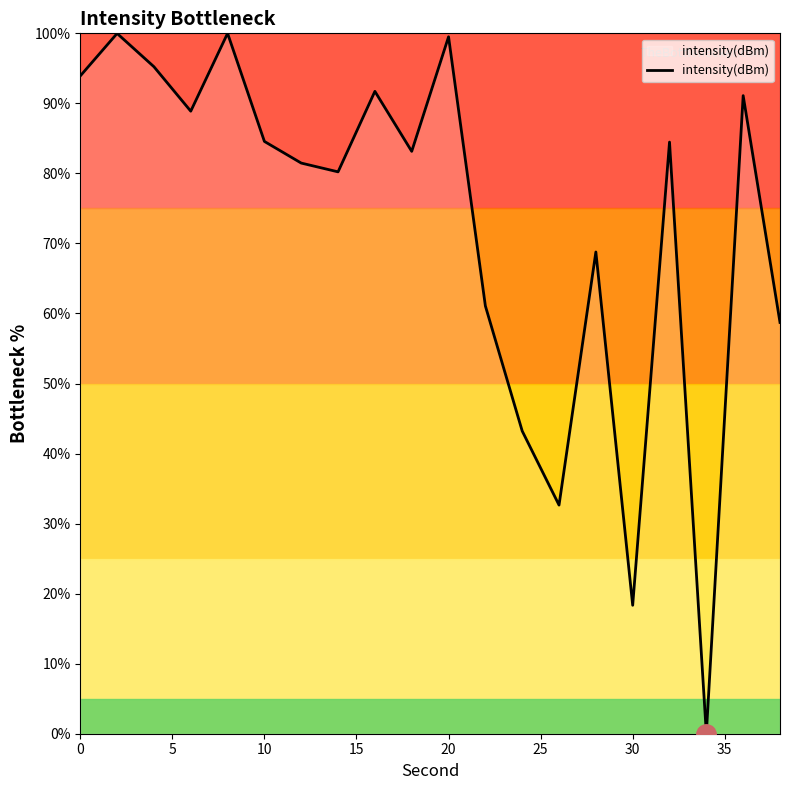

What is the greatest value displayed?

100.0